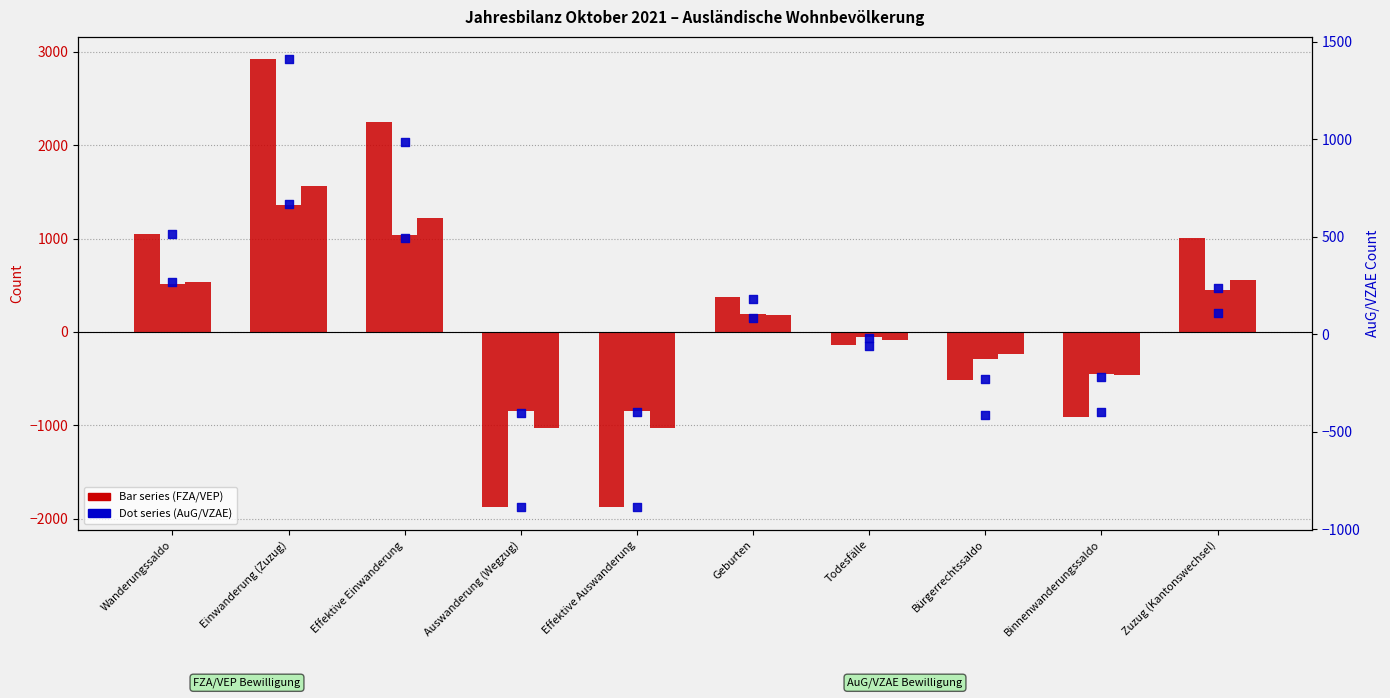

Which series reaches the maximum Y coordinate?

Total (FZA)